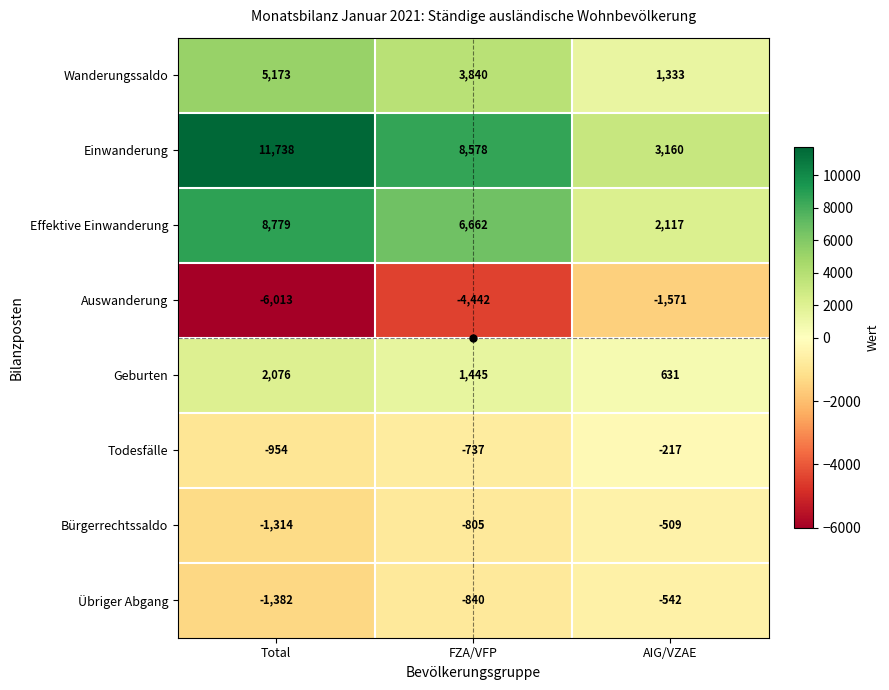

What is the difference between the maximum and minimum values in the Bürgerrechtssaldo series?

805